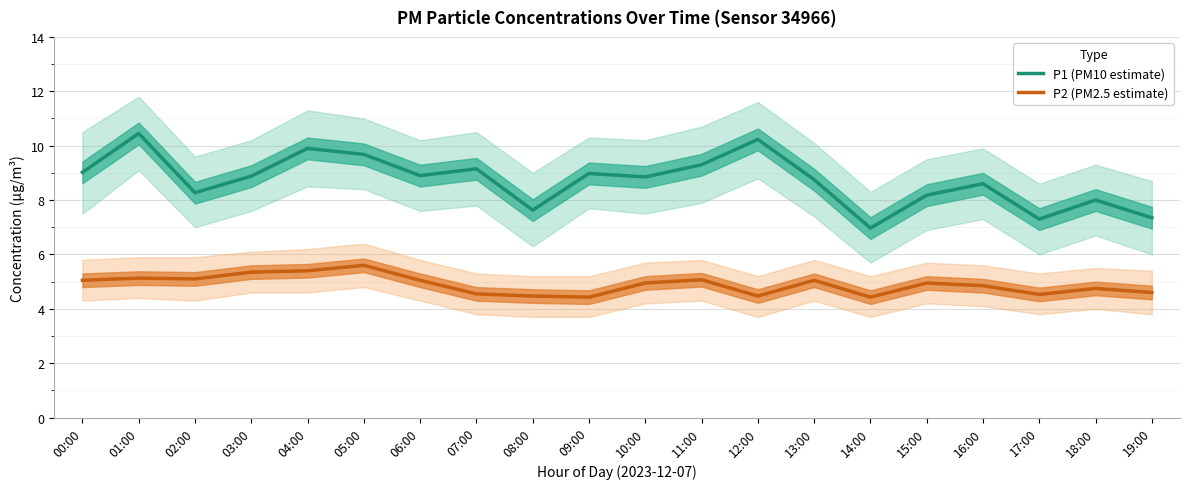

Where is the first local minimum for P2 (PM2.5 estimate)?

02:00